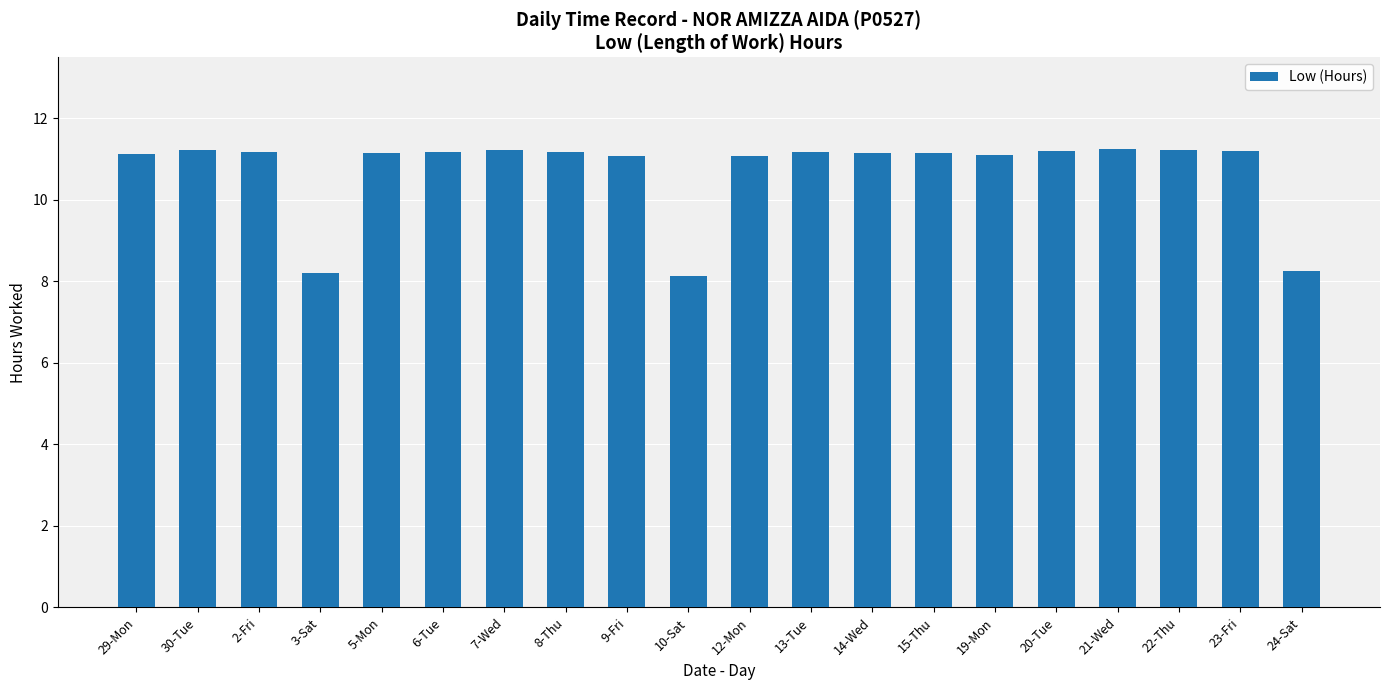

What is the difference between the maximum and second lowest values?

3.0